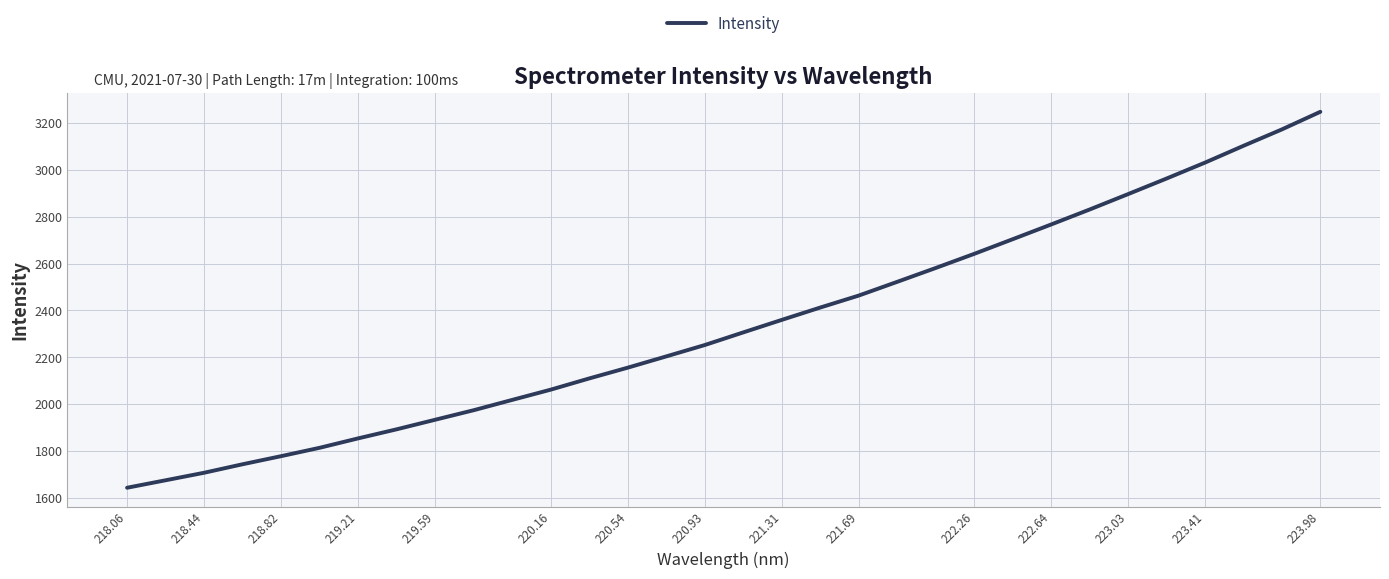

What is the difference between the maximum and minimum values?

1605.1